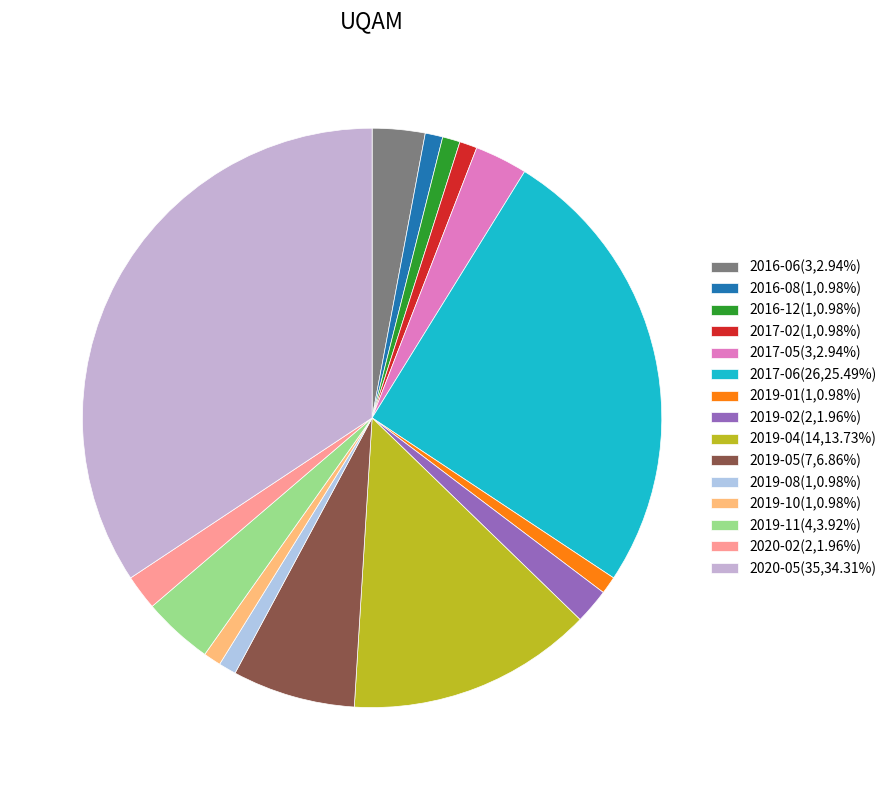

How many slices are in this pie chart?

15